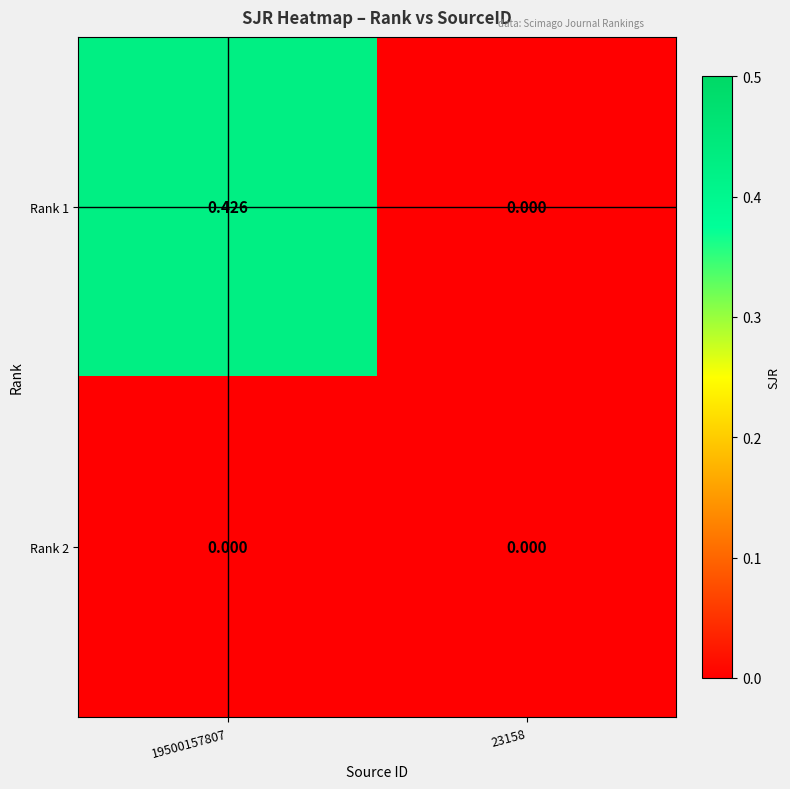

Which series has the largest range (max minus min)?

Rank 1